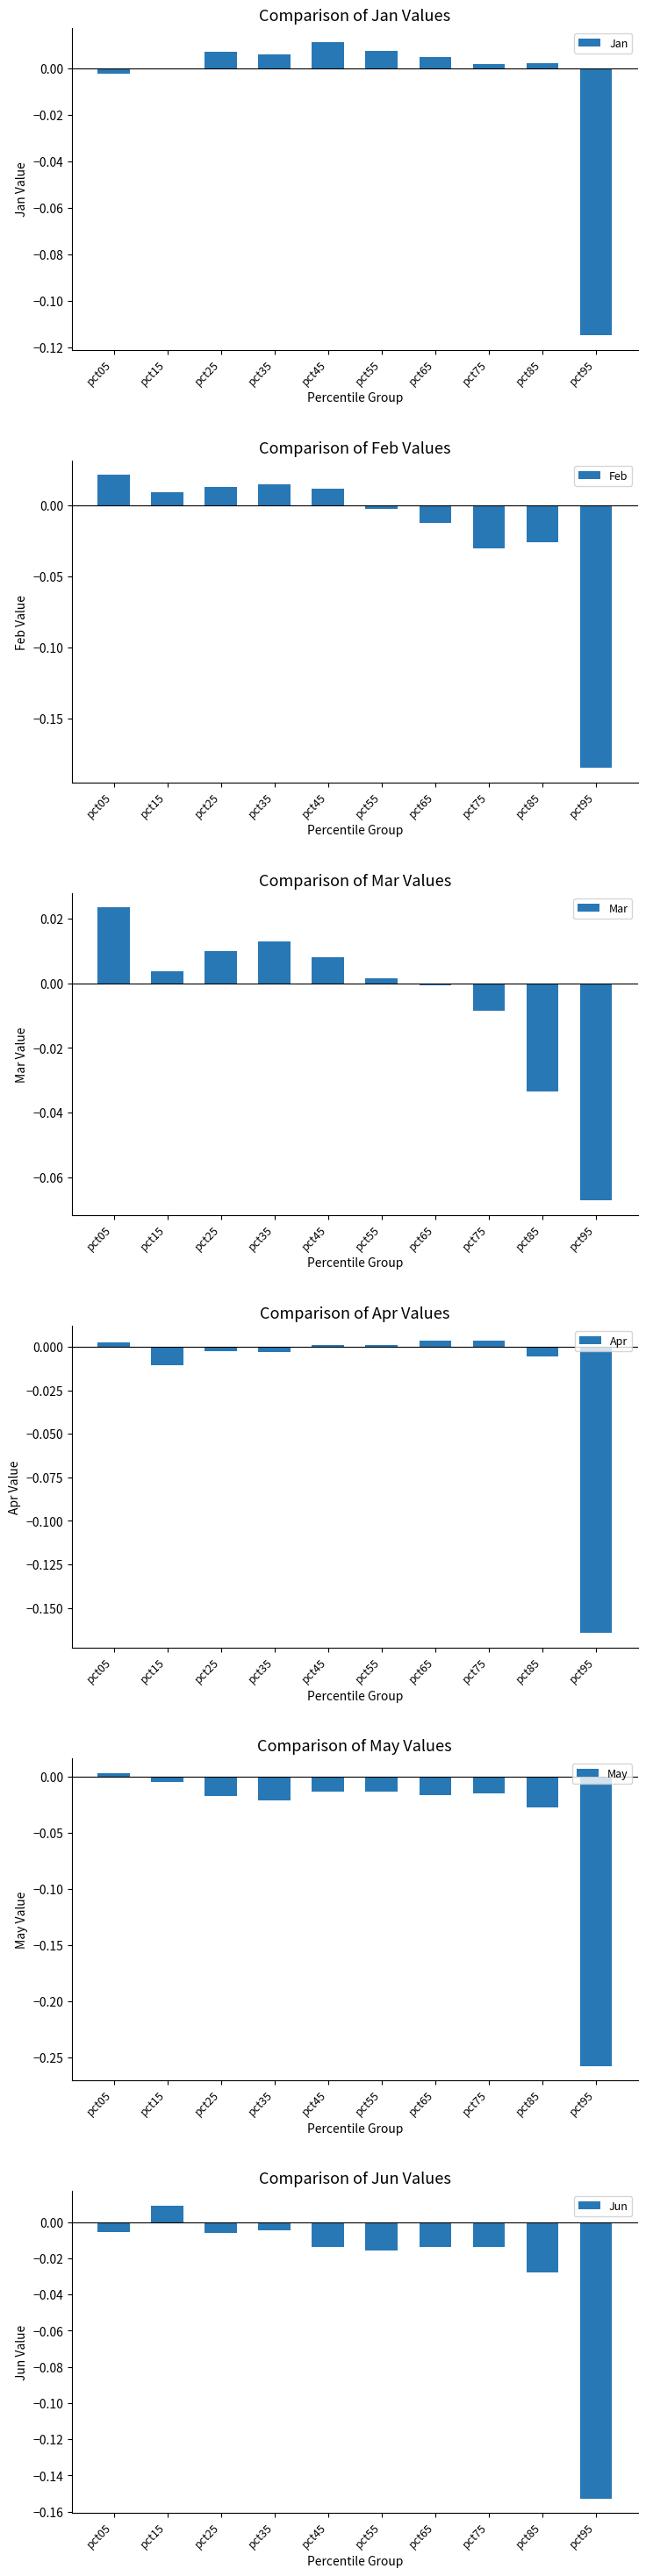

What is the difference between the maximum and minimum values in the Jan series?

0.1